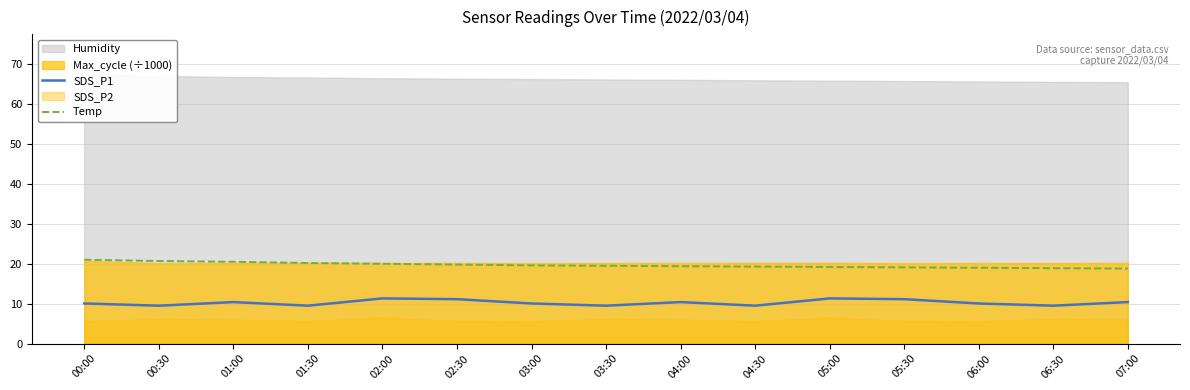

Which series has the widest spread of values?

Temp